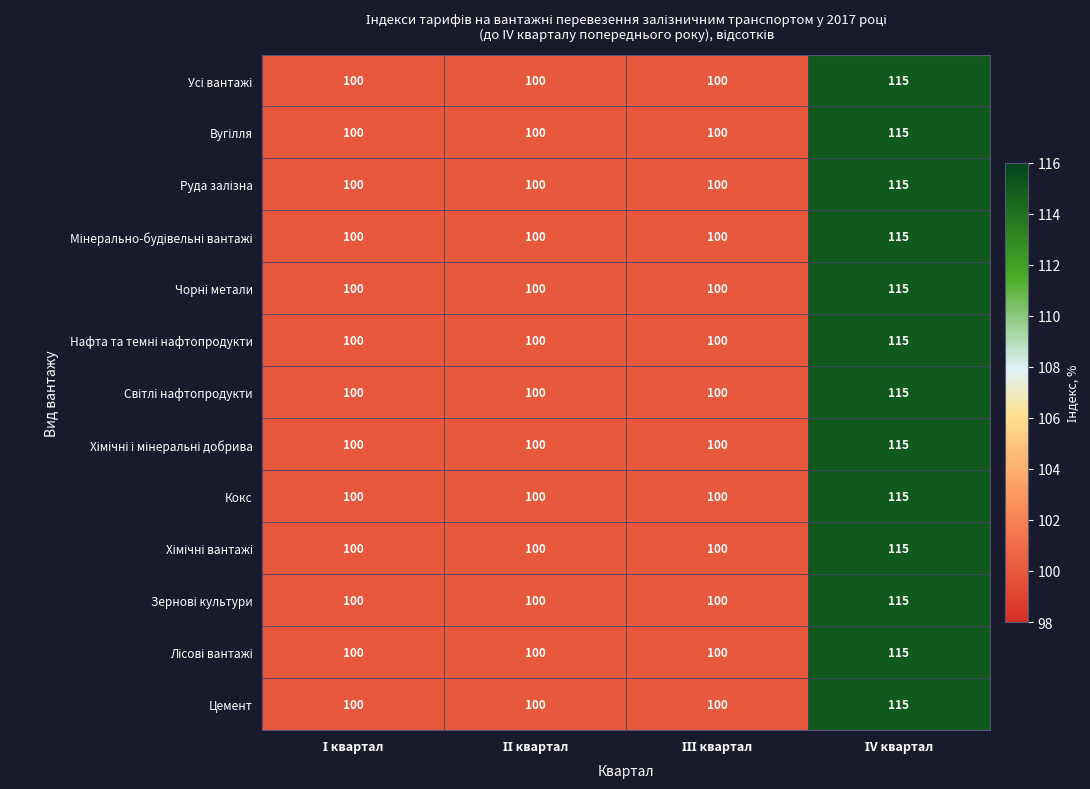

What is the minimum value shown in the chart?

100